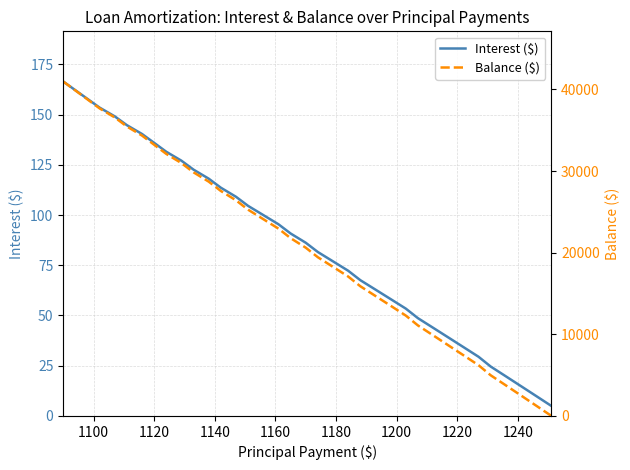

At how many categories does at least one series exceed 12090?

26